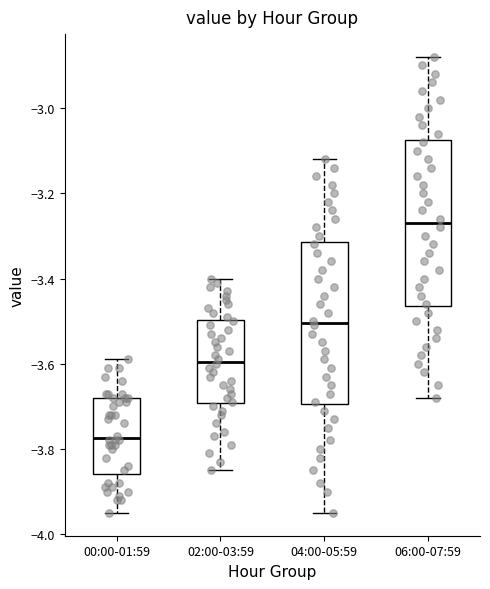

Which box's median line is the highest?

06:00-07:59